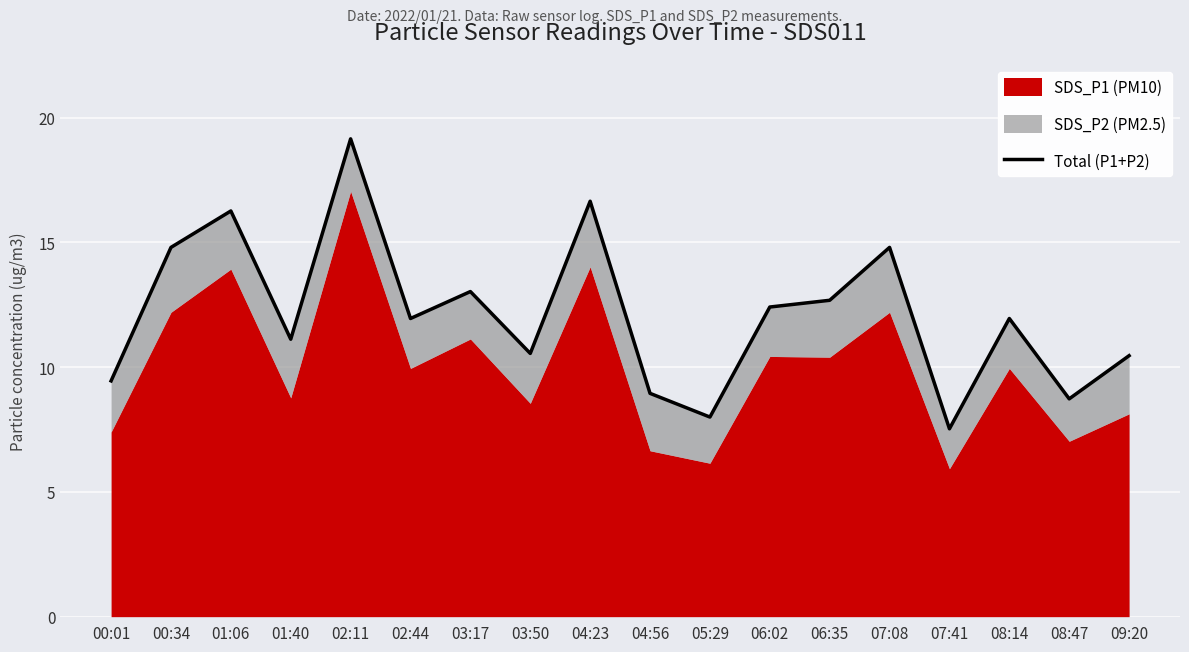

Reading left to right, what are all the values shown in this chart?

9.4	14.8	16.3	11.1	19.2	11.9	13.0	10.6	16.6	8.9	8.0	12.4	12.7	14.8	7.5	11.9	8.7	10.5